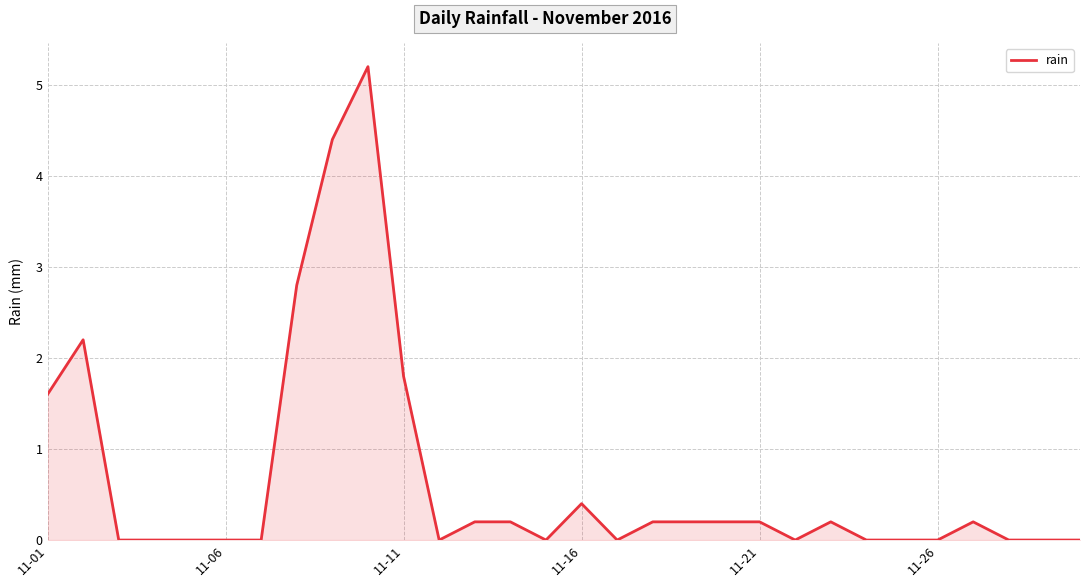

What is the difference between the maximum and minimum values?

5.2